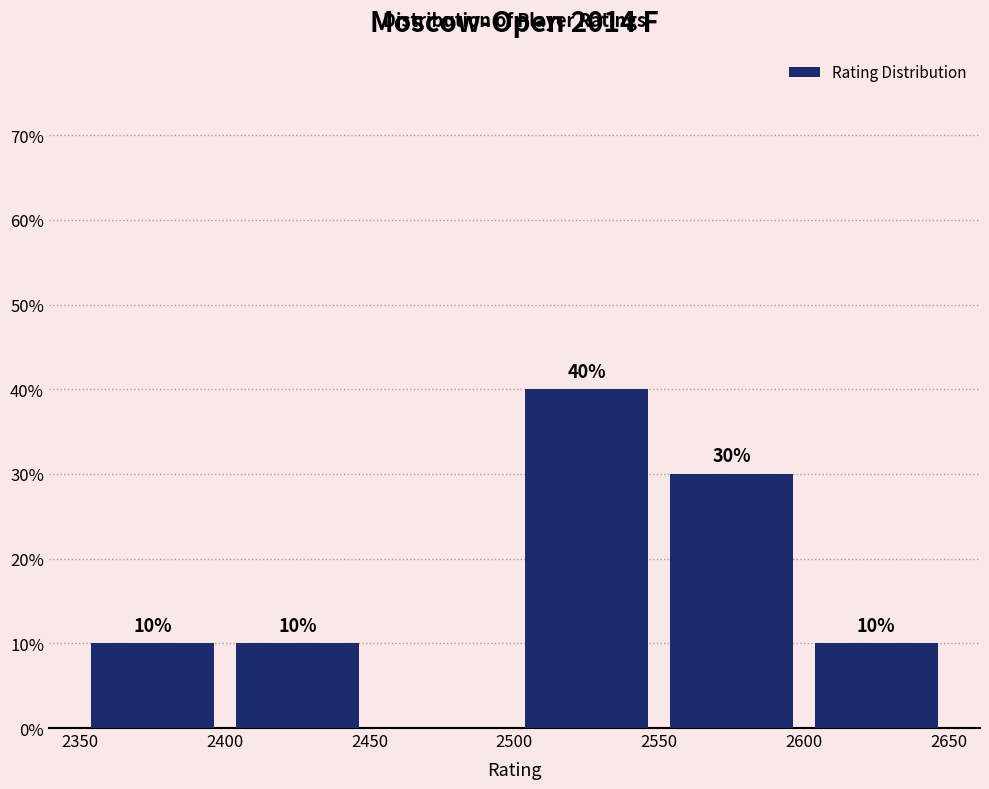

Over which range of the x-axis is the bar tallest?

2500 to 2550